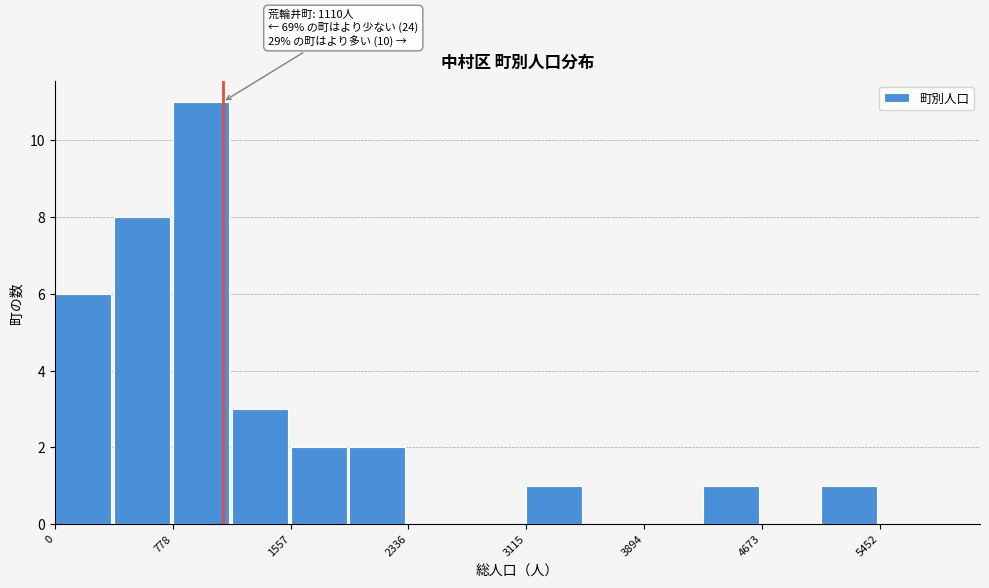

Read against the x-axis, roughly where is the centre of the tallest bar?

1000